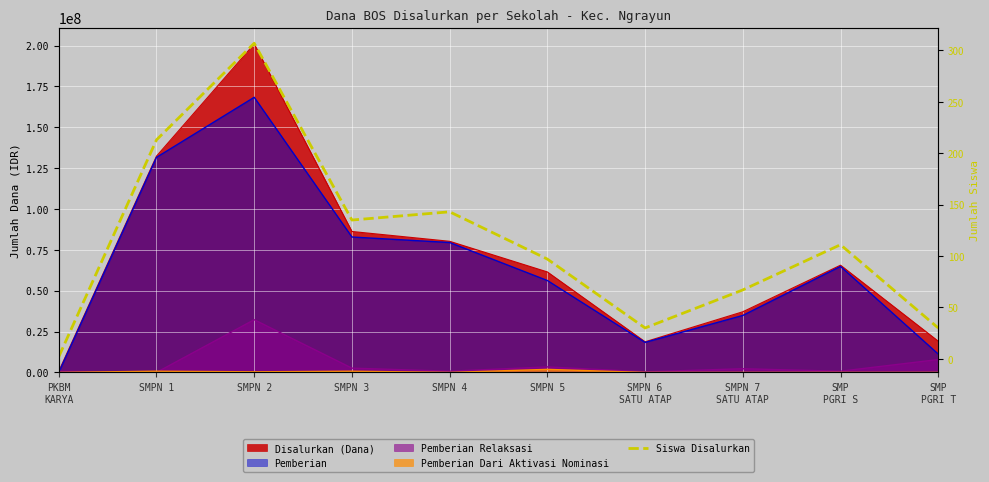

What is the sum of all values?

1135